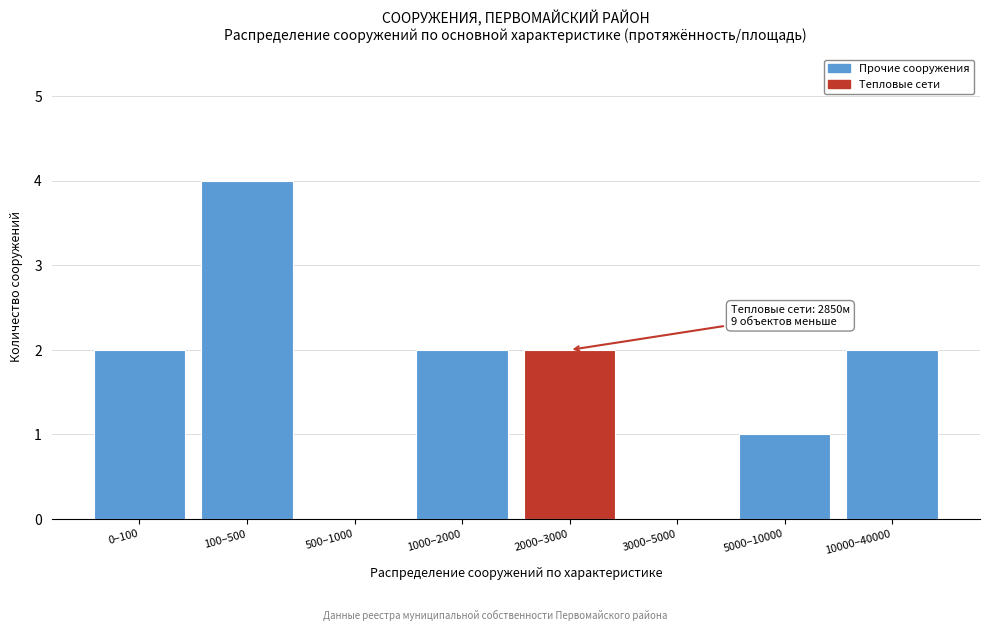

Reading left to right, extract all data points from this chart.

0–100=2	100–500=4	500–1000=0	1000–2000=2	2000–3000=2	3000–5000=0	5000–10000=1	10000–40000=2